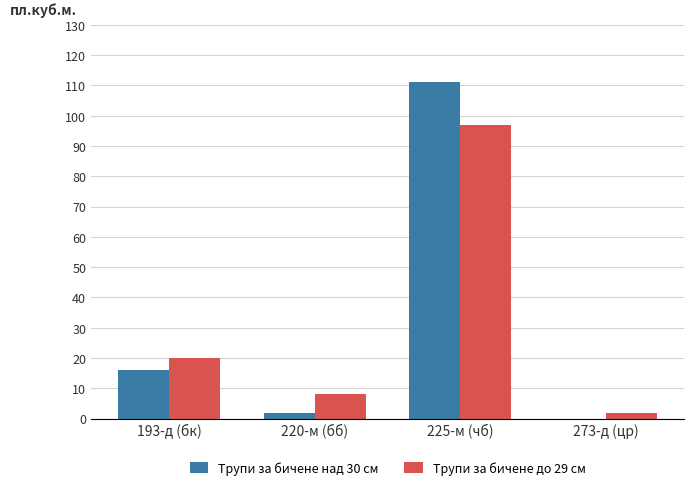

Reading left to right, what are all the values shown in this chart?

Трупи за бичене над 30 см: 16	2	111	0
Трупи за бичене до 29 см: 20	8	97	2